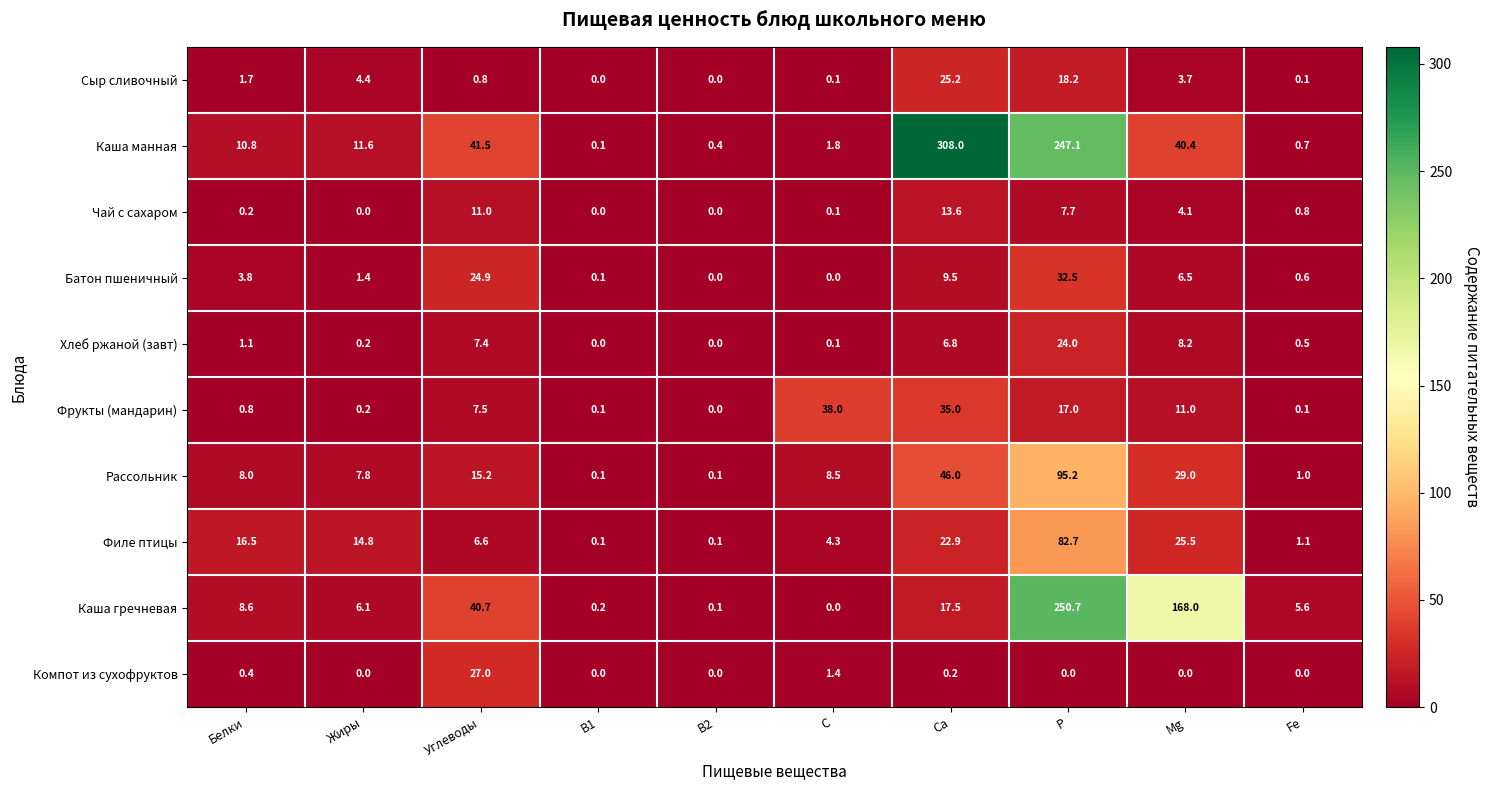

Is it true that Фрукты (мандарин) equals 17.0 at P?

True